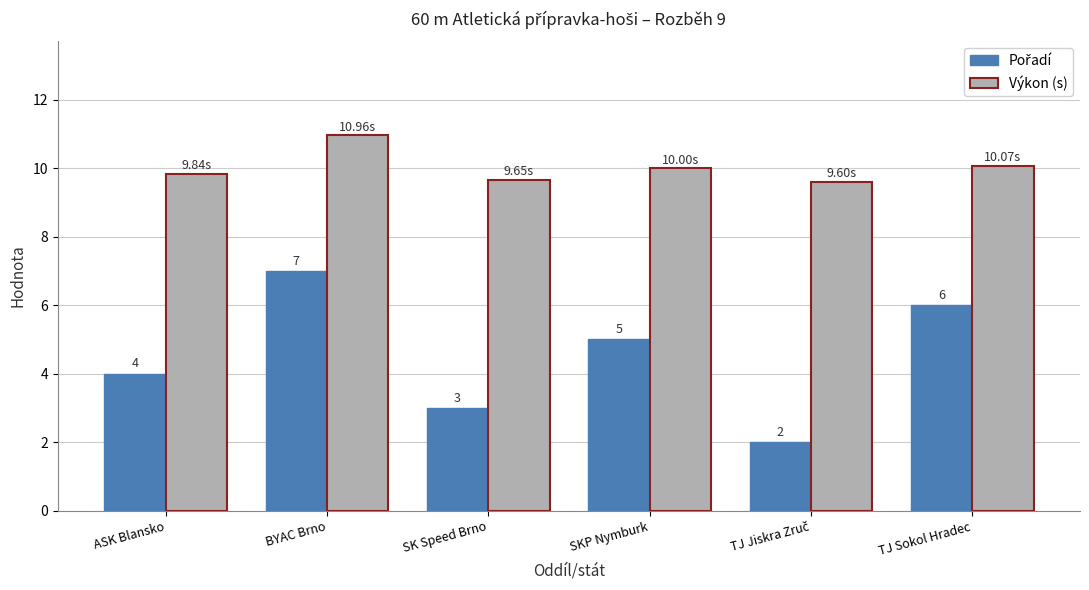

At how many categories does at least one series exceed 8?

6